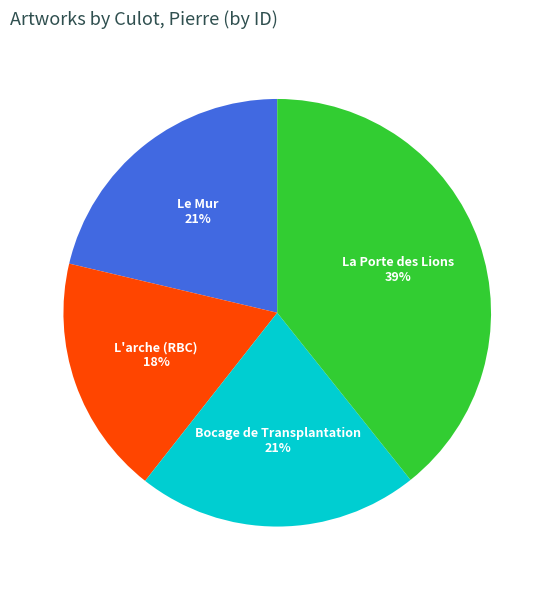

True or false: Le Mur accounts for 15% of the total.

False